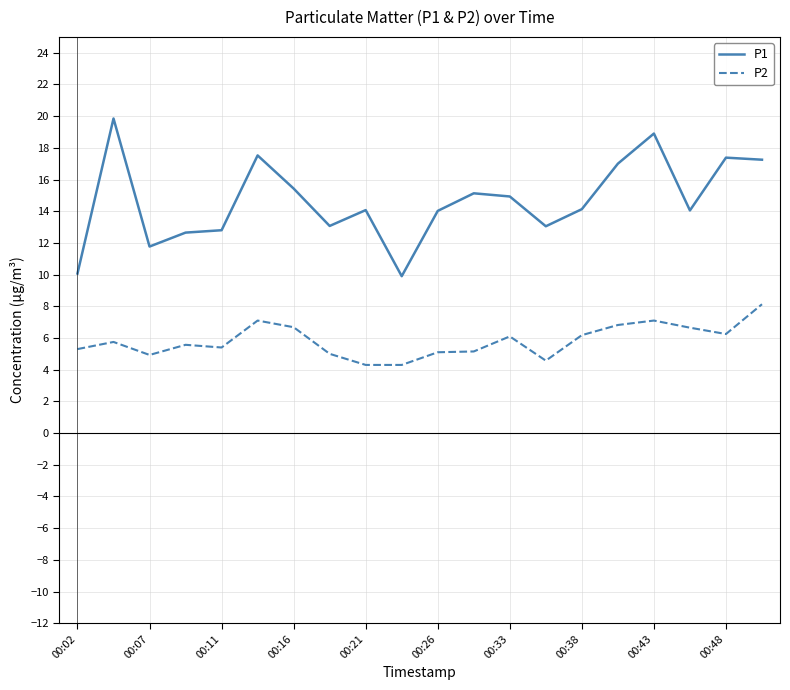

True or false: P2 and P1 intersect in this chart.

False